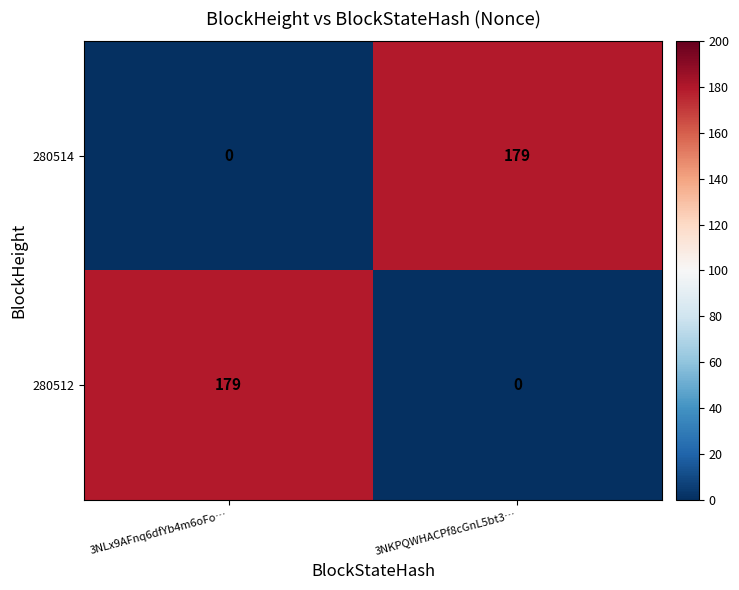

At 3NLx9AFnq6dfYb4m6oFo…, list the series in order from smallest to largest.

280514, 280512